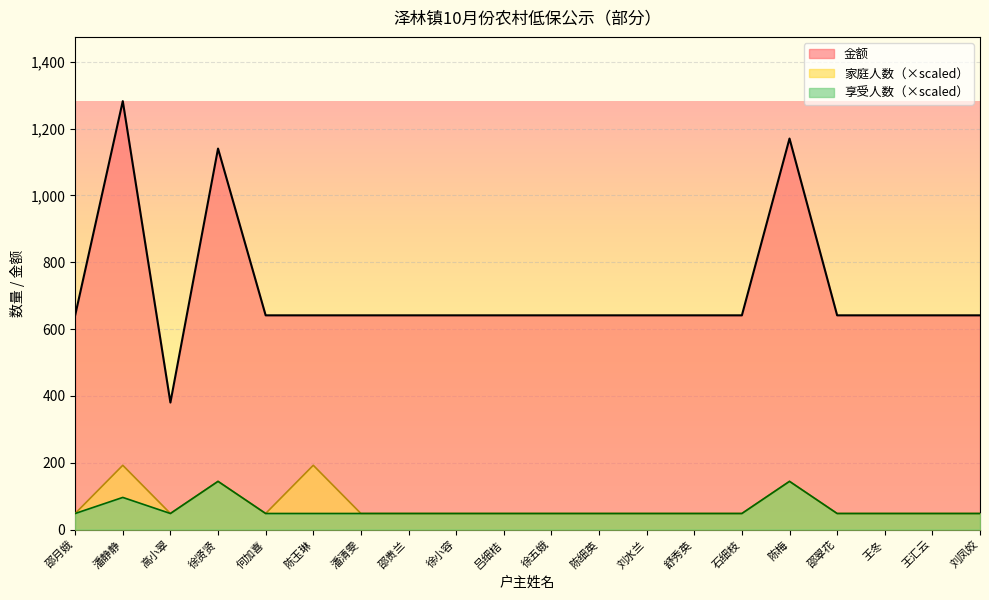

Reading left to right, what are all the values shown in this chart?

家庭人数: 48.1	192.3	48.1	144.2	48.1	192.3	48.1	48.1	48.1	48.1	48.1	48.1	48.1	48.1	48.1	144.2	48.1	48.1	48.1	48.1
享受人数: 48.1	96.1	48.1	144.2	48.1	48.1	48.1	48.1	48.1	48.1	48.1	48.1	48.1	48.1	48.1	144.2	48.1	48.1	48.1	48.1
金额: 641.0	1282.0	380.0	1140.0	641.0	641.0	641.0	641.0	641.0	641.0	641.0	641.0	641.0	641.0	641.0	1170.0	641.0	641.0	641.0	641.0